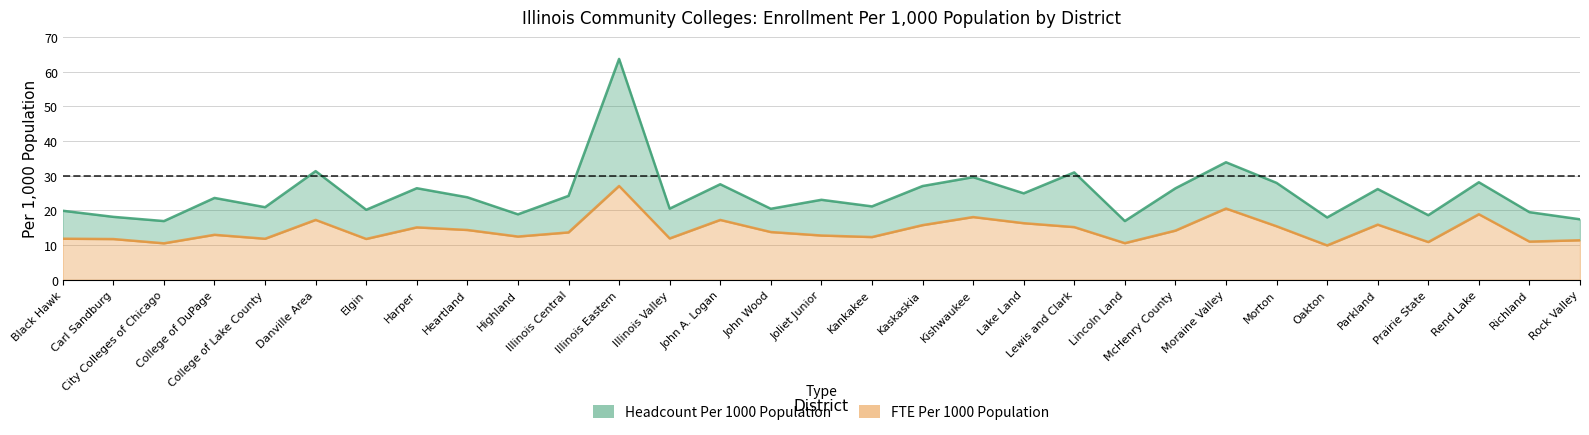

Which has a higher value, Parkland or Illinois Valley?

Parkland